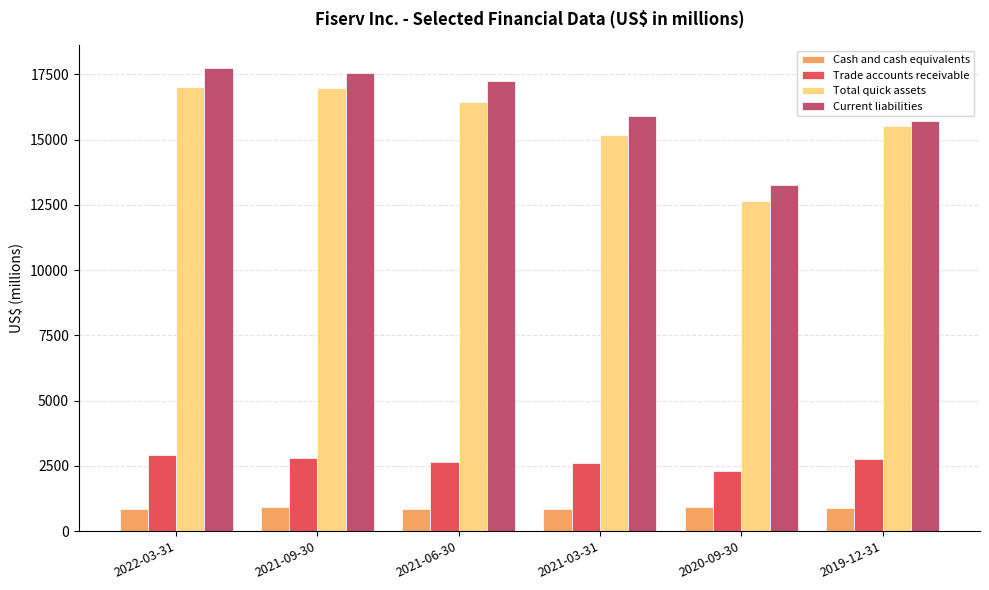

Is the value of Trade accounts receivable at 2021-06-30 greater than the value of Cash and cash equivalents at 2021-06-30?

Yes